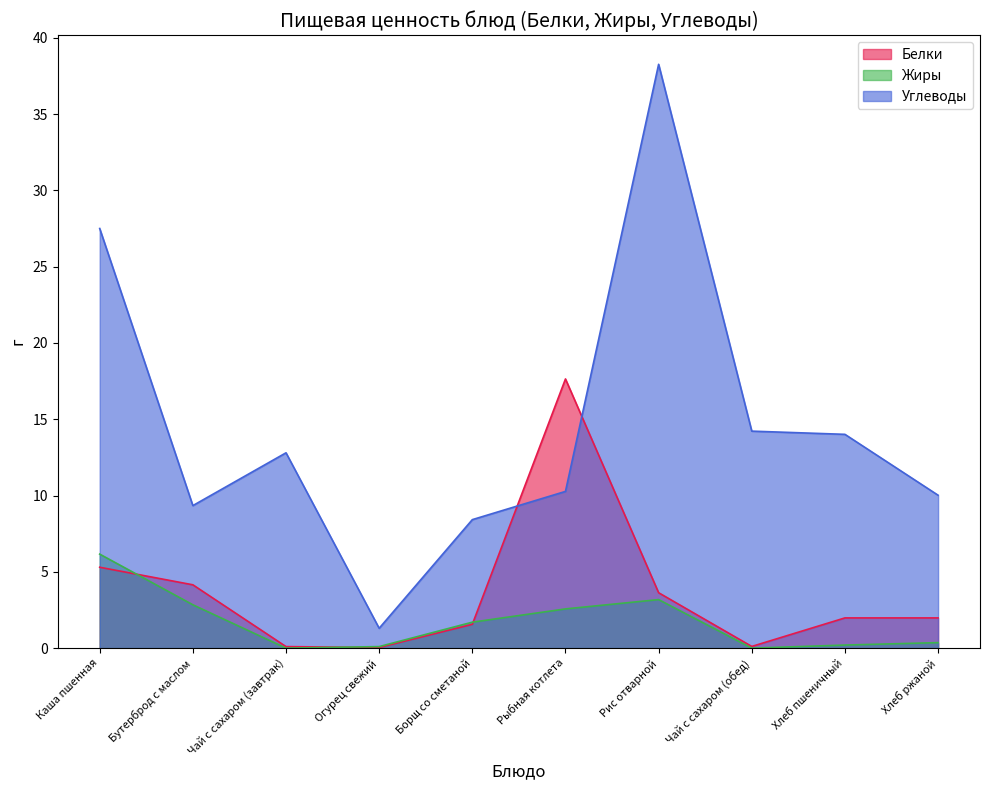

How many data points does each series have?

10